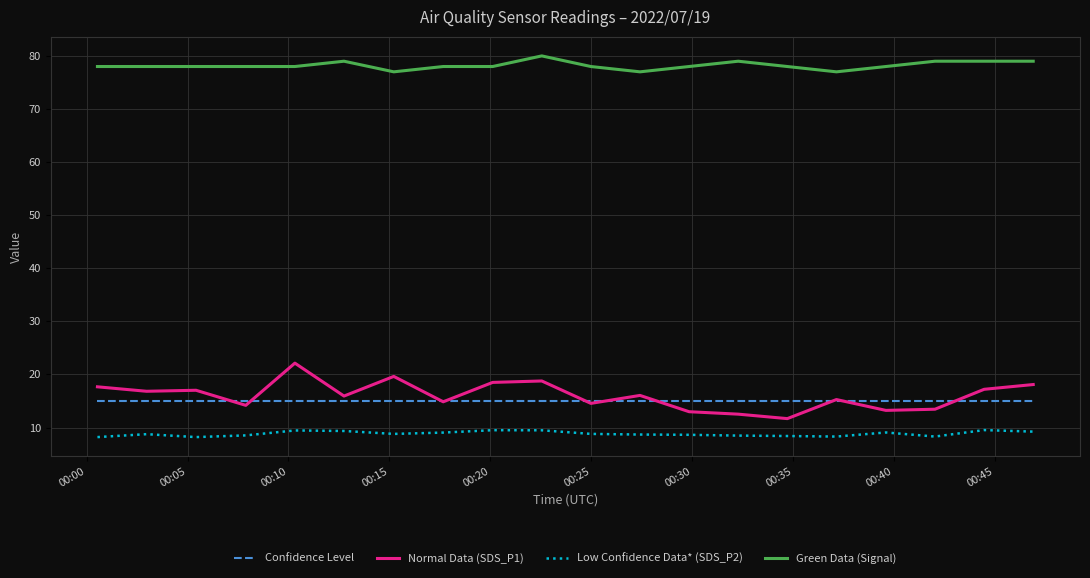

True or false: Green Data (Signal) and Confidence Level intersect in this chart.

False